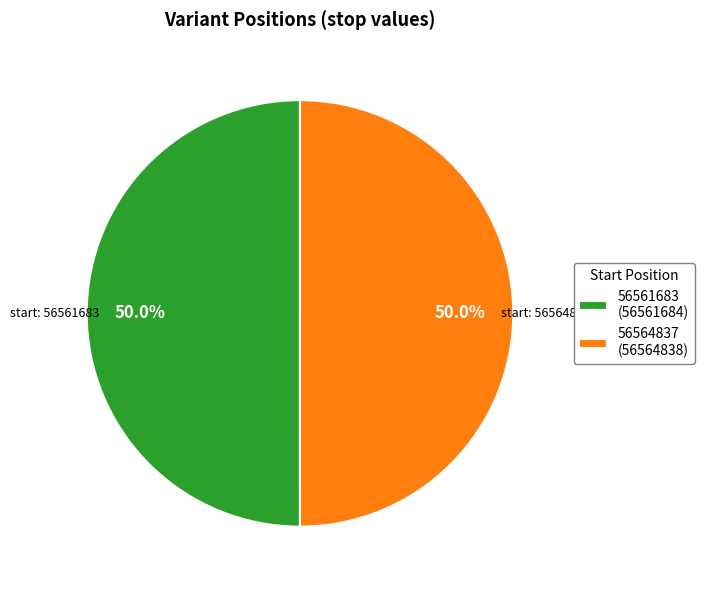

The 56564837 slice represents 50% of the pie. True or false?

True